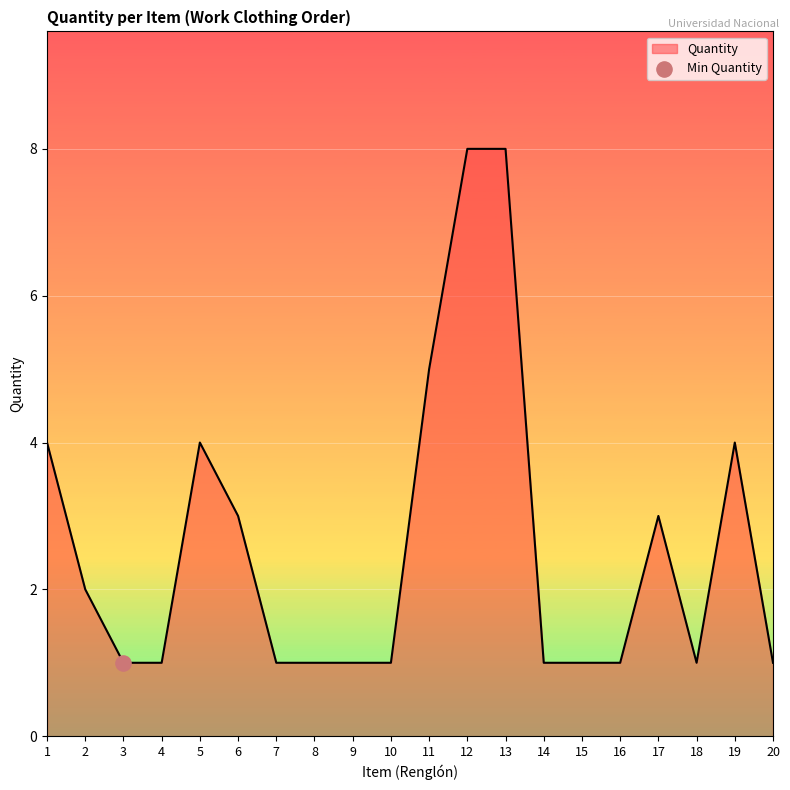

What is the ratio of the value at 14 to the value at 7?

1.0